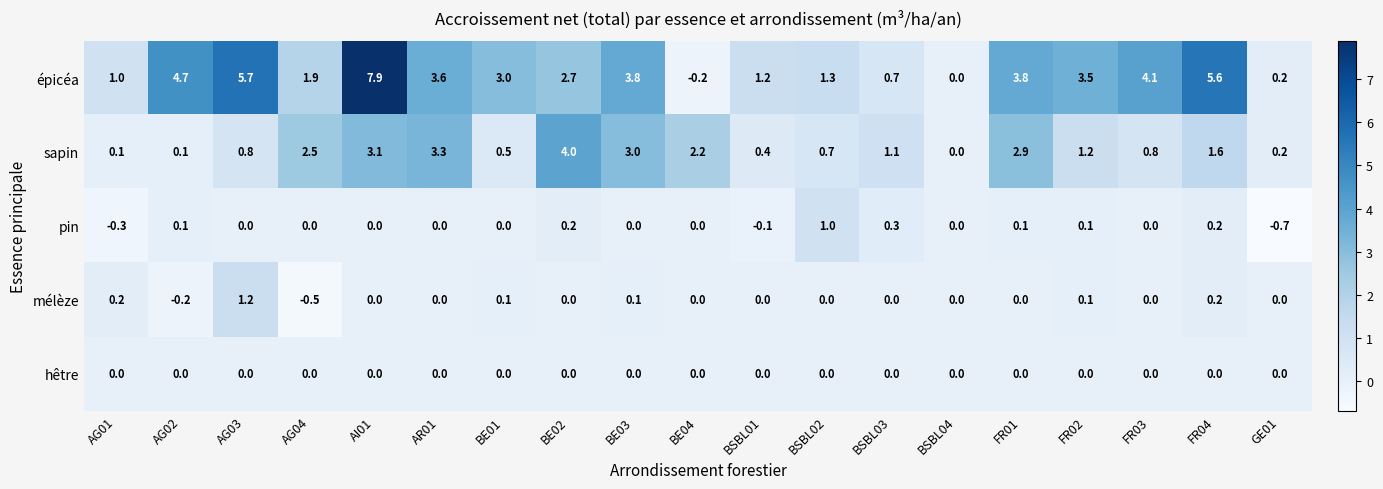

How many series are shown in this chart?

5